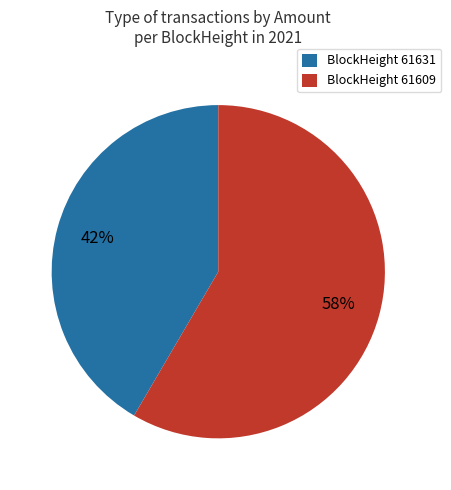

Between BlockHeight 61609 and BlockHeight 61631, which is larger?

BlockHeight 61609